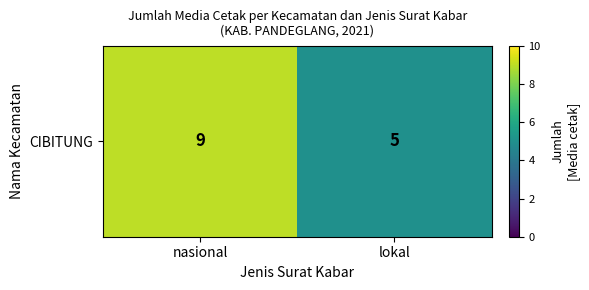

What is the change in value from nasional to lokal?

-4